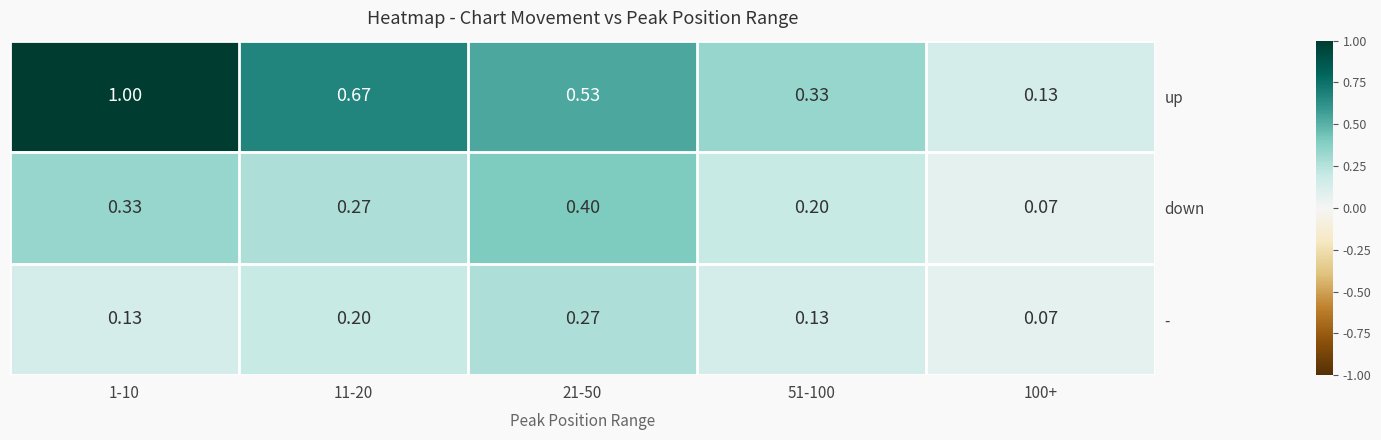

Rank the series by their average value, from lowest to highest.

-, down, up